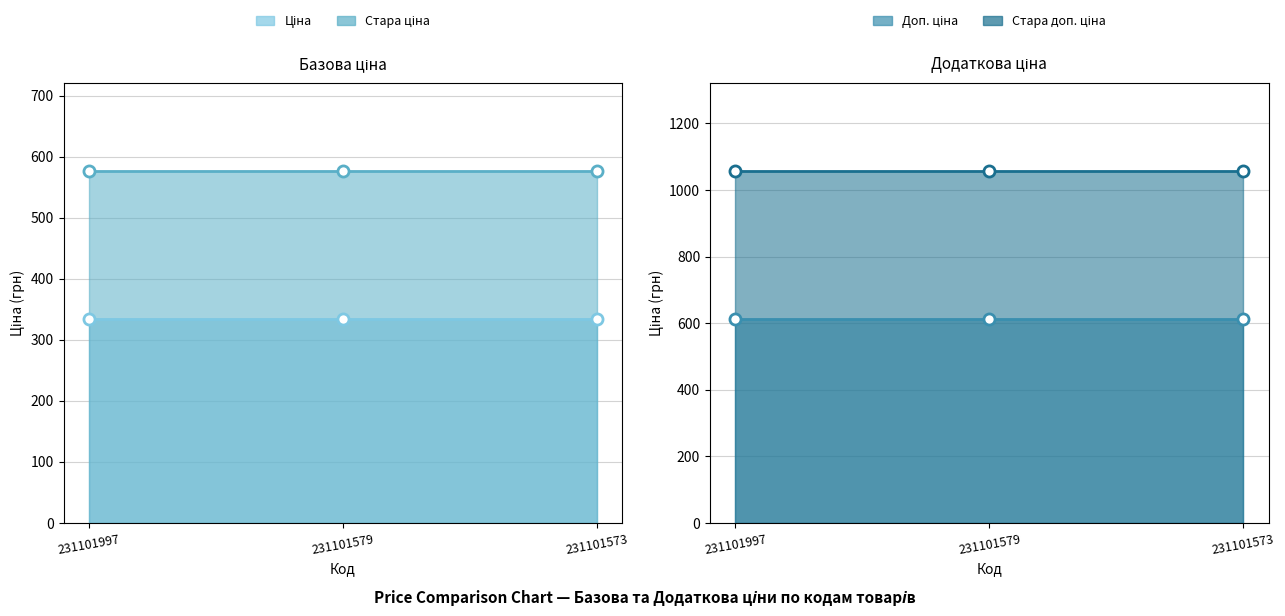

The value of Доп. ціна at 231101997 is 613.0. True or false?

True